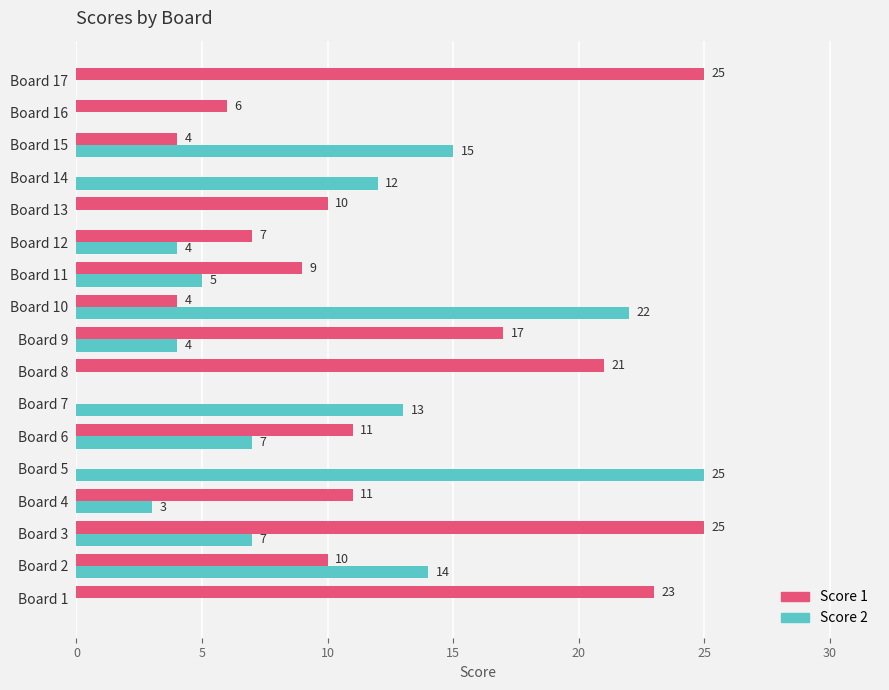

True or false: Score 2 has a value of 0 at Board 17.

True